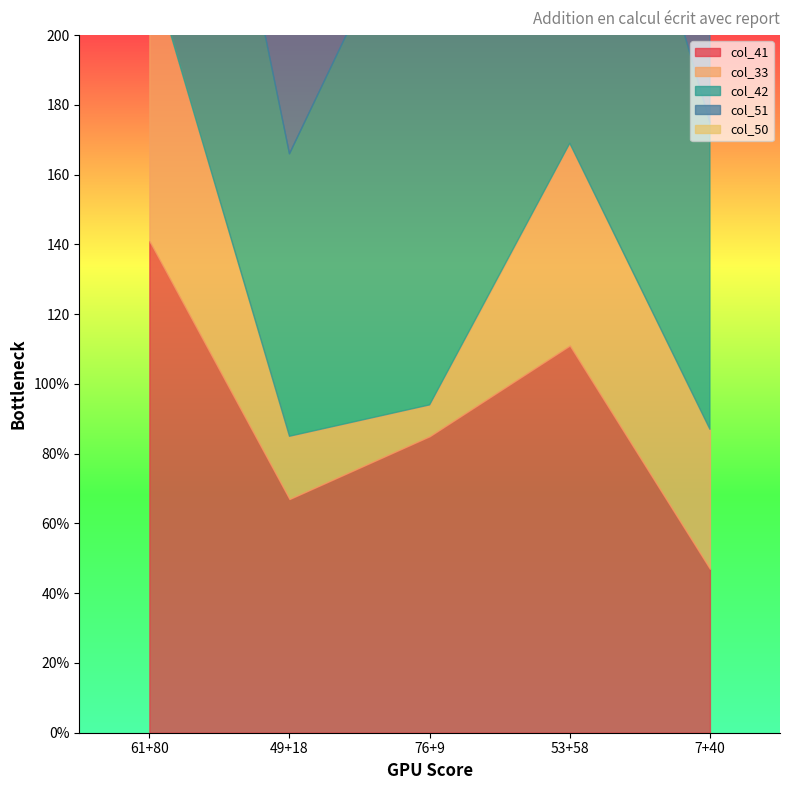

What position from the right is 76+9?

3